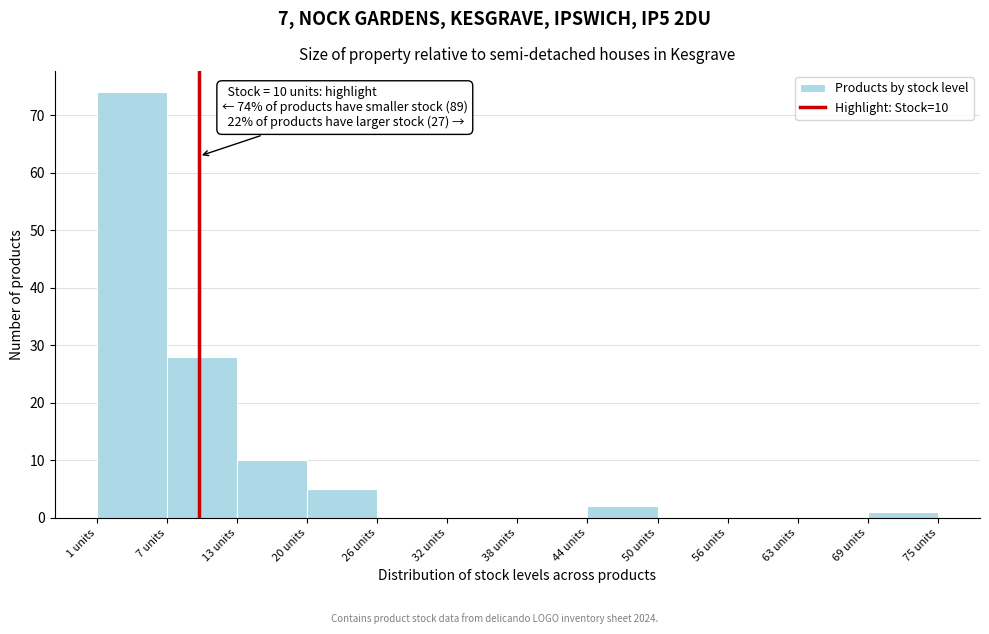

Over which range of the x-axis is the bar tallest?

1 to 7